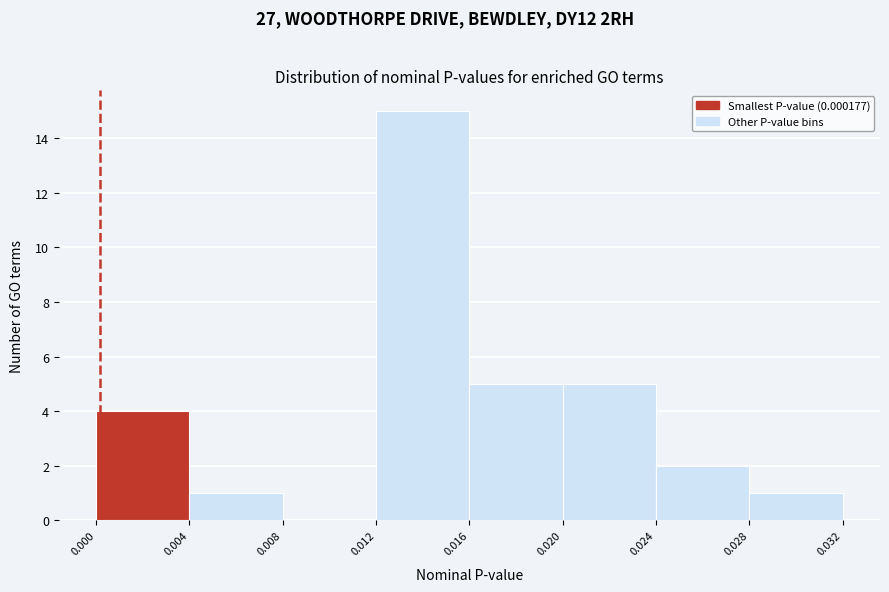

How tall is the bar that spans 0.028 to 0.032 on the x-axis? The values are not printed on the chart, so give them approximately, as read against the axis.

1